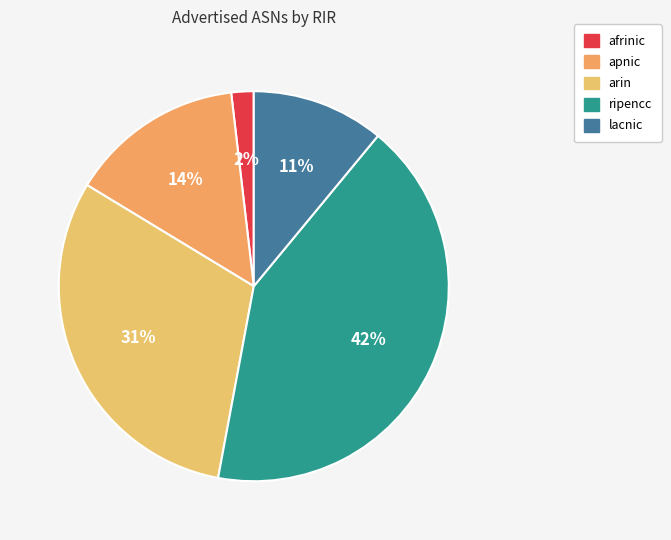

To the nearest percent, what portion does ripencc represent?

42%